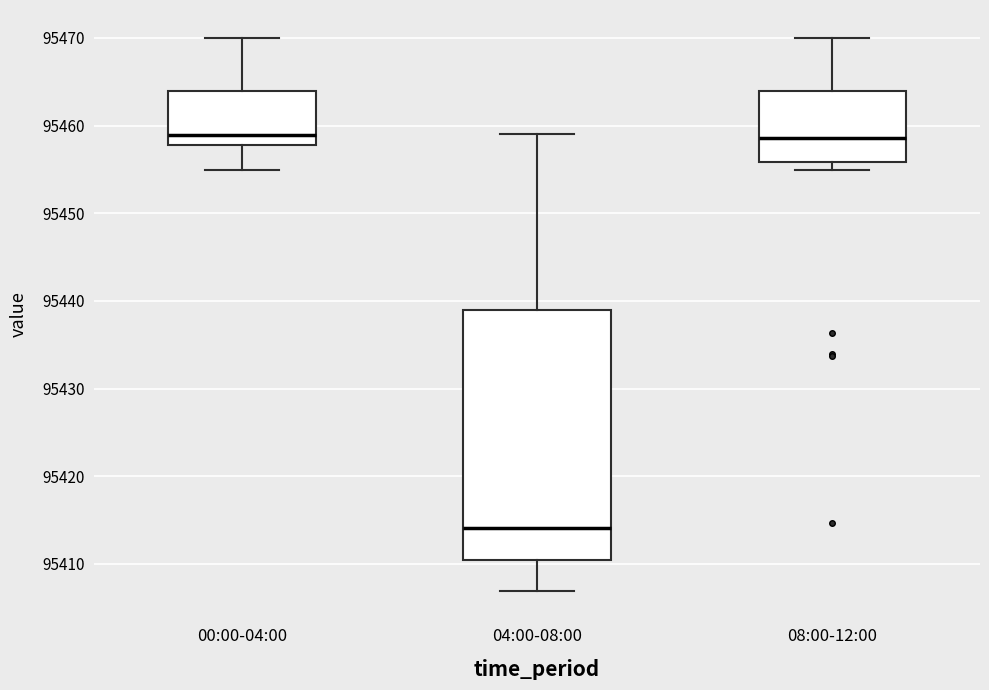

Reading left to right, read every box against the y-axis: the position of its median line, the range the box covers, and the ends of its whiskers. The values are not printed on the chart, so give them approximately, as read against the axis.

00:00-04:00: median 95459, box 95458 to 95464, whiskers 95455 to 95470
04:00-08:00: median 95414, box 95410 to 95439, whiskers 95407 to 95459
08:00-12:00: median 95459, box 95456 to 95464, whiskers 95455 to 95470